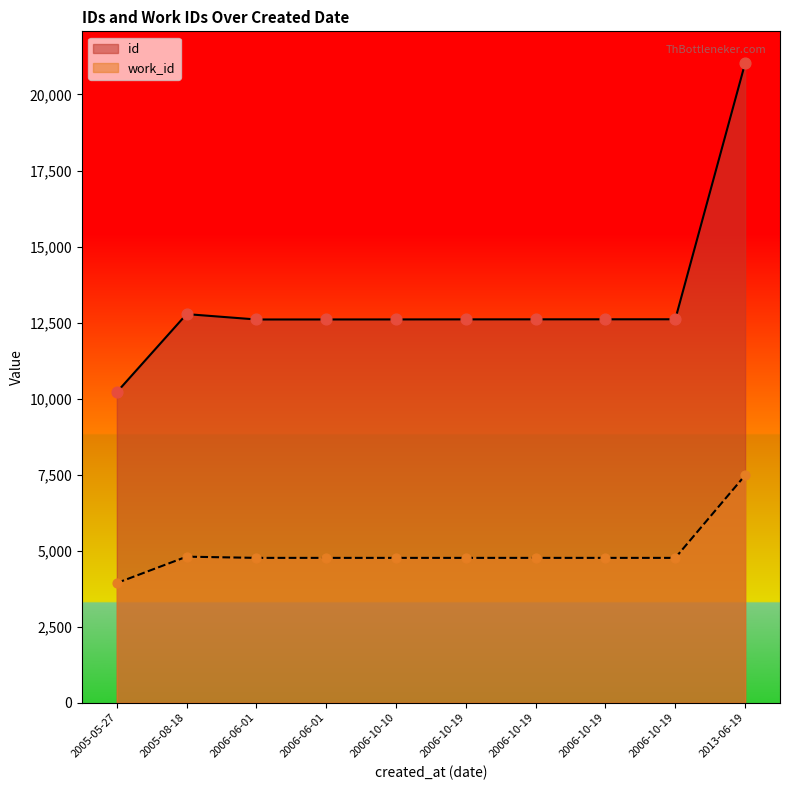

At how many categories does at least one series exceed 15878?

1